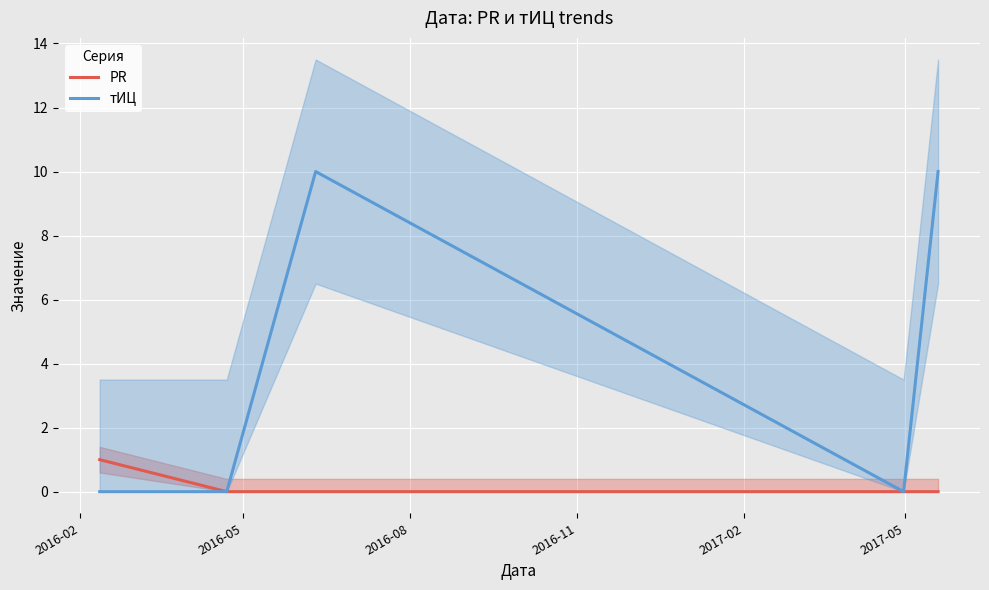

What is the greatest value displayed?

10